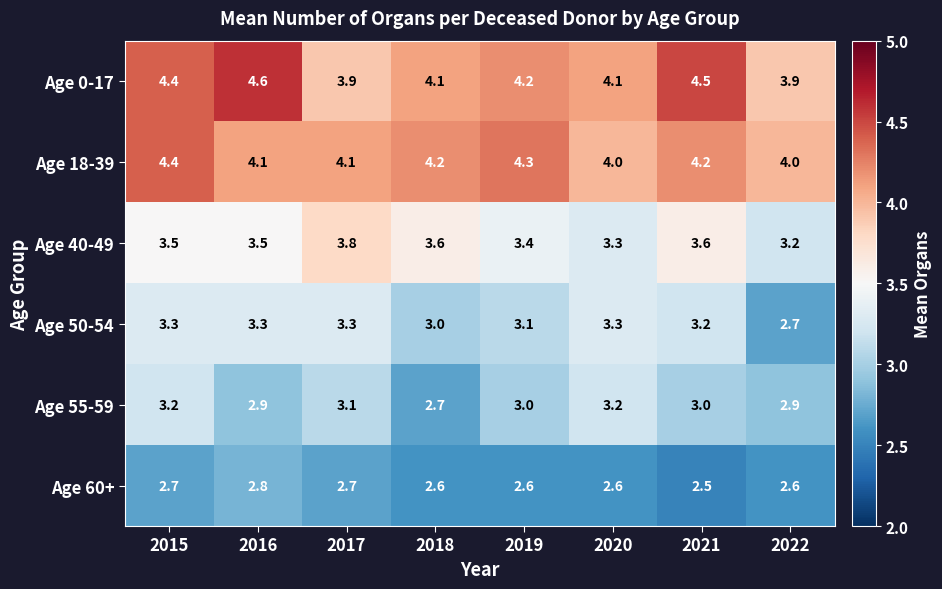

What is the maximum value shown in the chart?

4.6